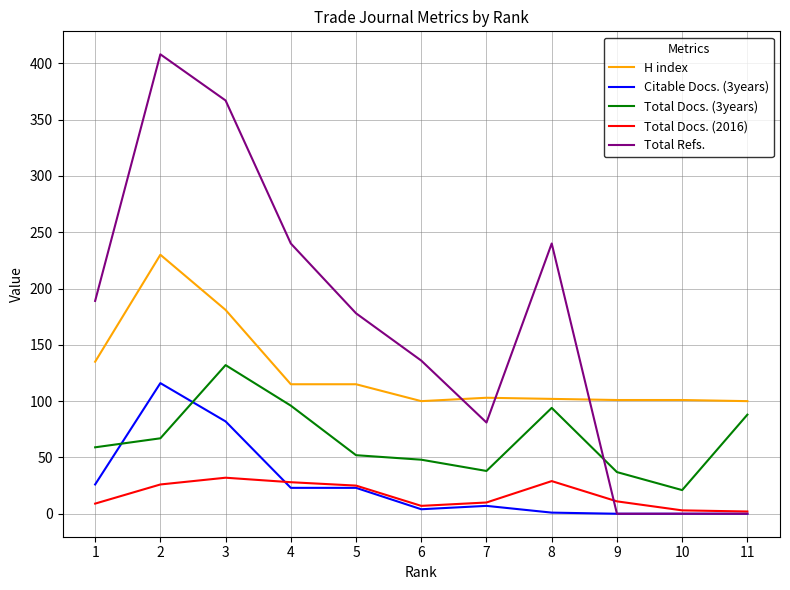

Where does the Total Docs. (2016) series first go above 11?

2